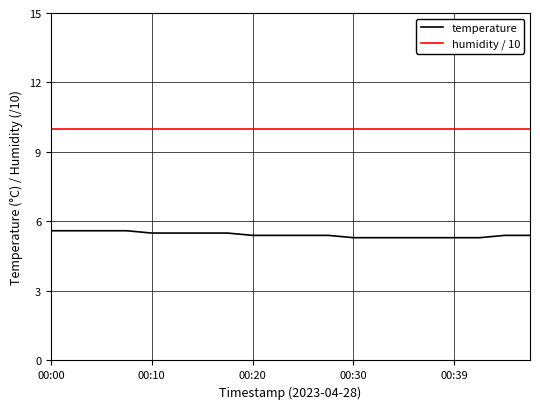

True or false: temperature and humidity / 10 cross at least once.

False